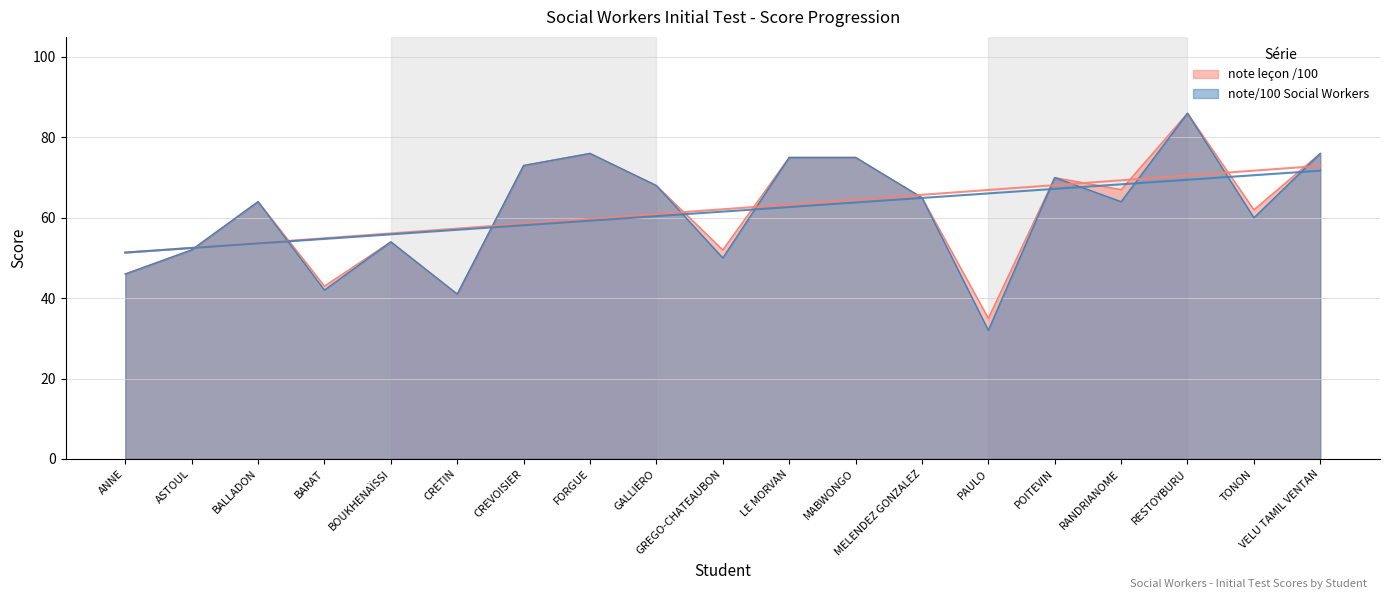

Which series has the largest total across all categories?

note leçon /100